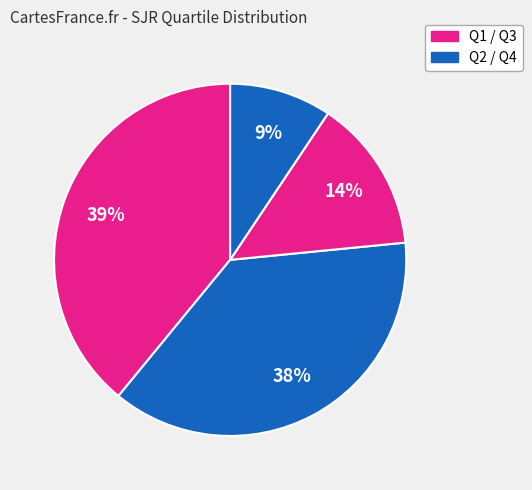

Count the number of slices in the pie.

4